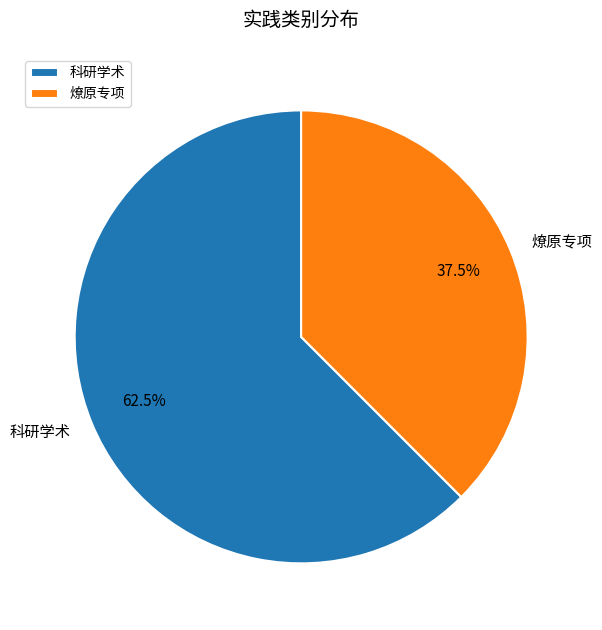

Which has a higher value, 科研学术 or 燎原专项?

科研学术